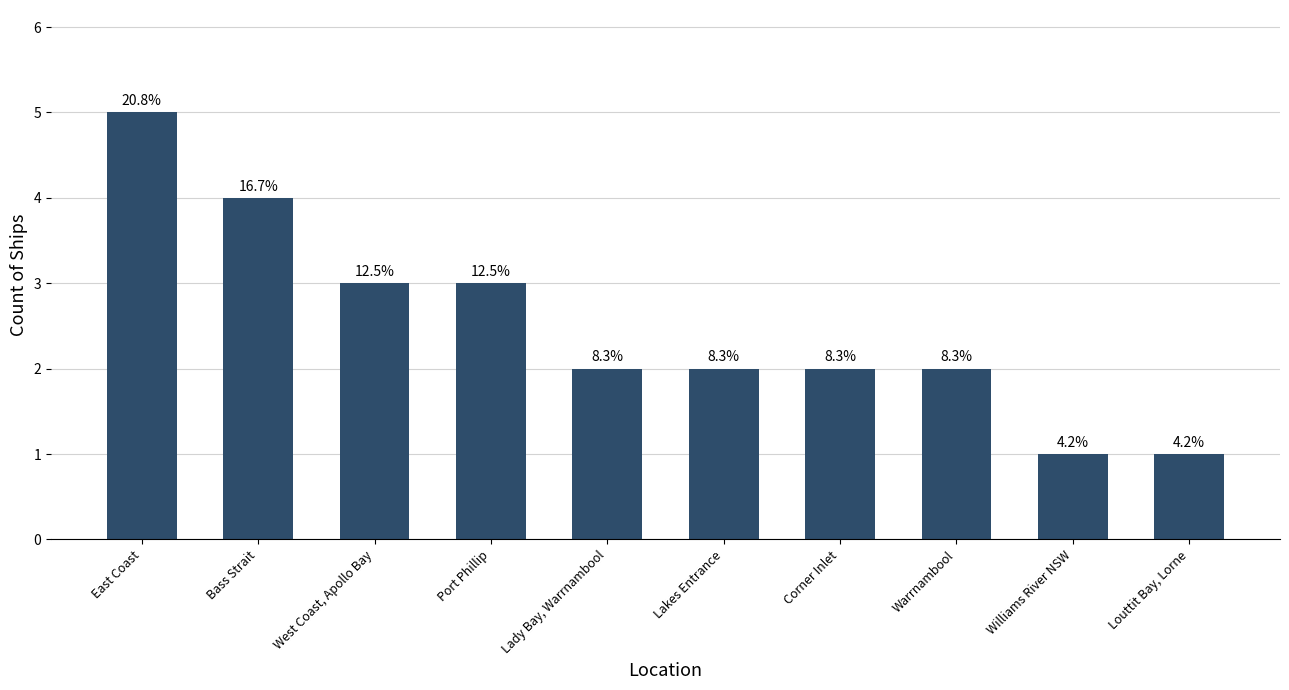

What is the value of the 3rd bar from the left?

3